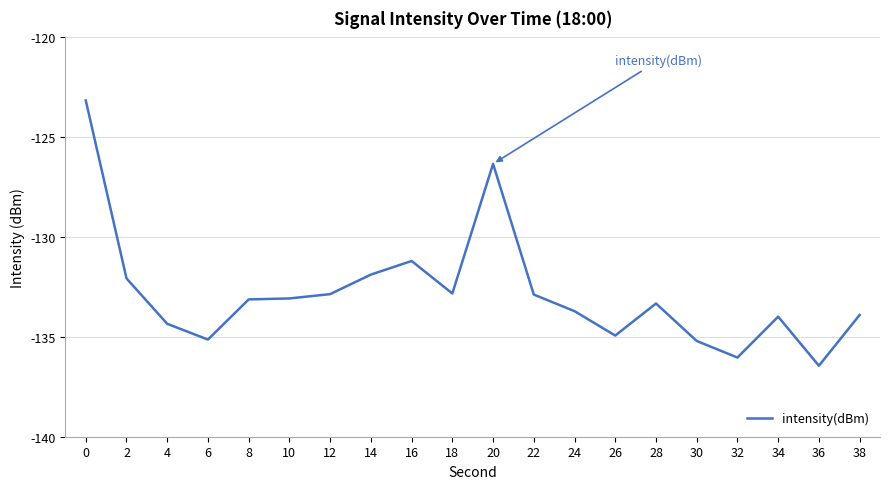

The chart shows a value of -131.9 at 14. True or false?

True